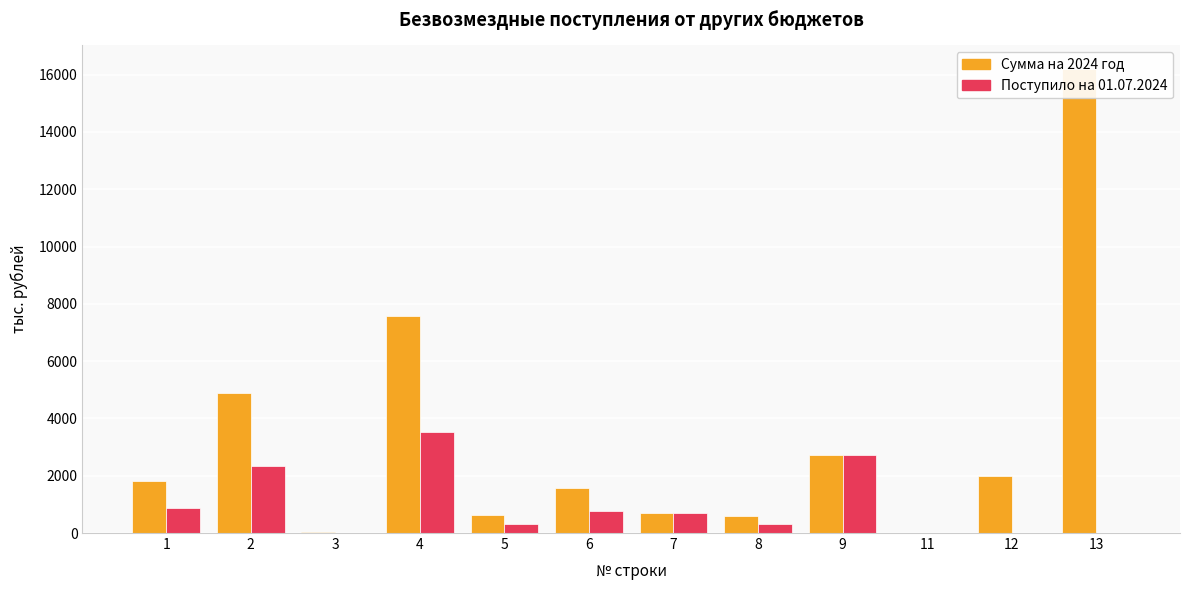

Which series has the largest total across all categories?

Сумма на 2024 год